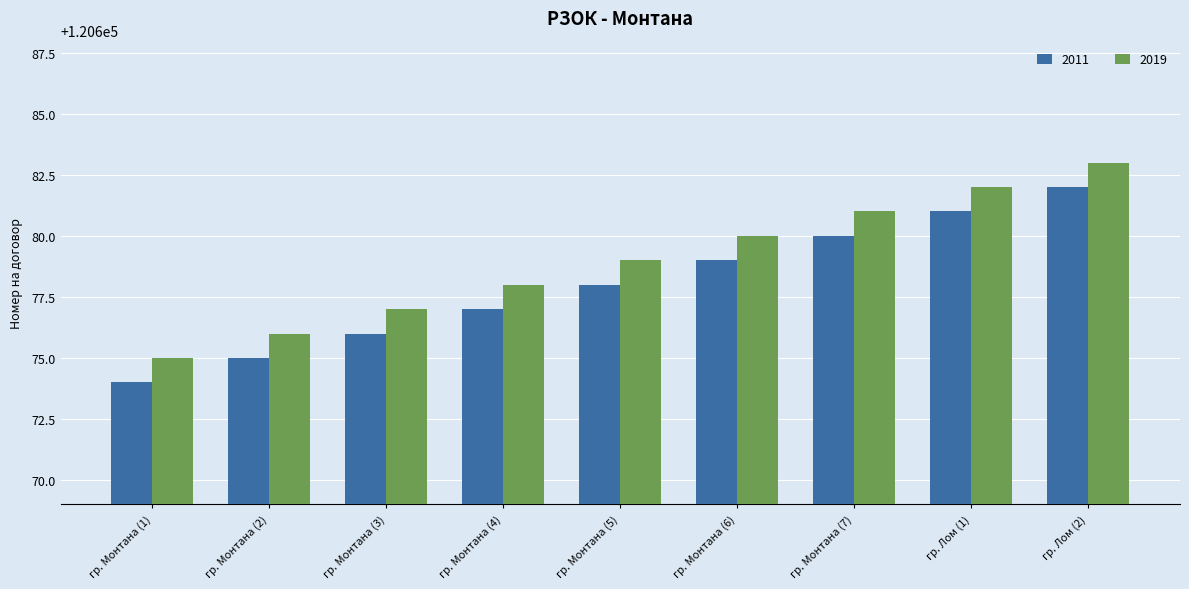

Reading left to right, list all the values displayed in this chart.

2011: 120674	120675	120676	120677	120678	120679	120680	120681	120682
2019: 120675	120676	120677	120678	120679	120680	120681	120682	120683